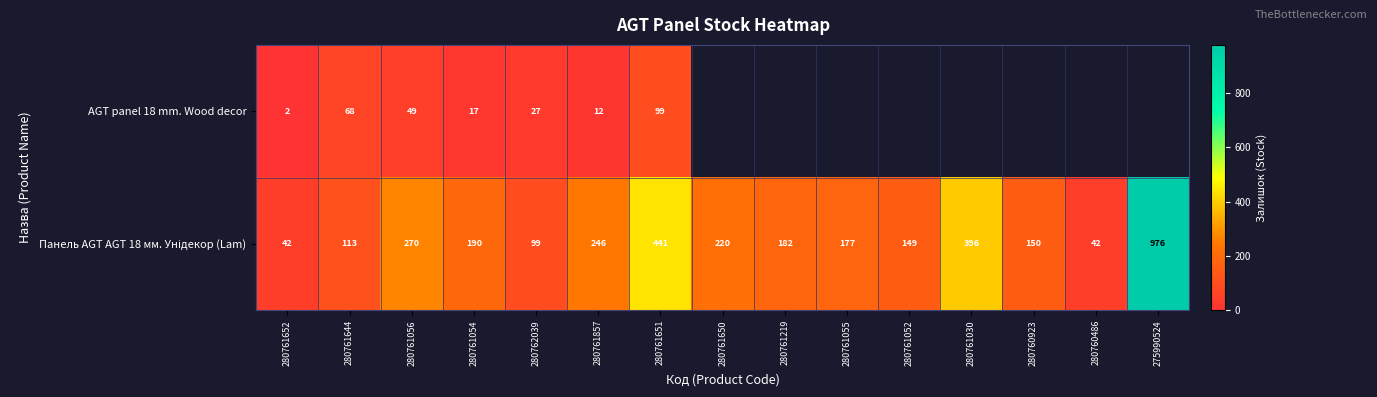

The AGT panel 18 mm. Wood decor series shows 2 at 280761652. True or false?

True